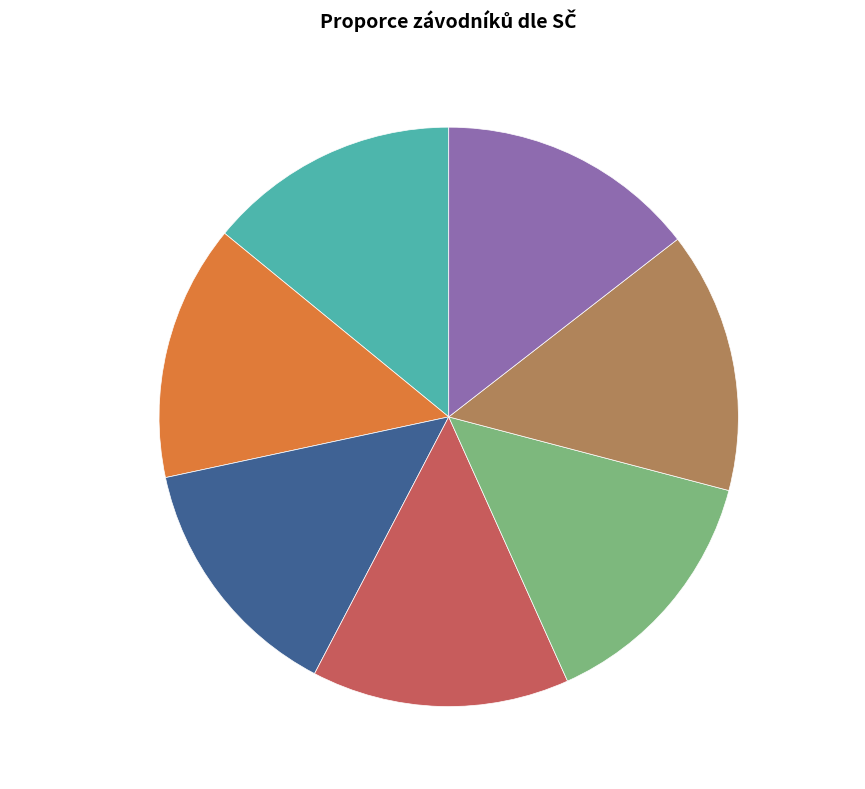

Does Novotný Jakub represent more than half of the total?

No